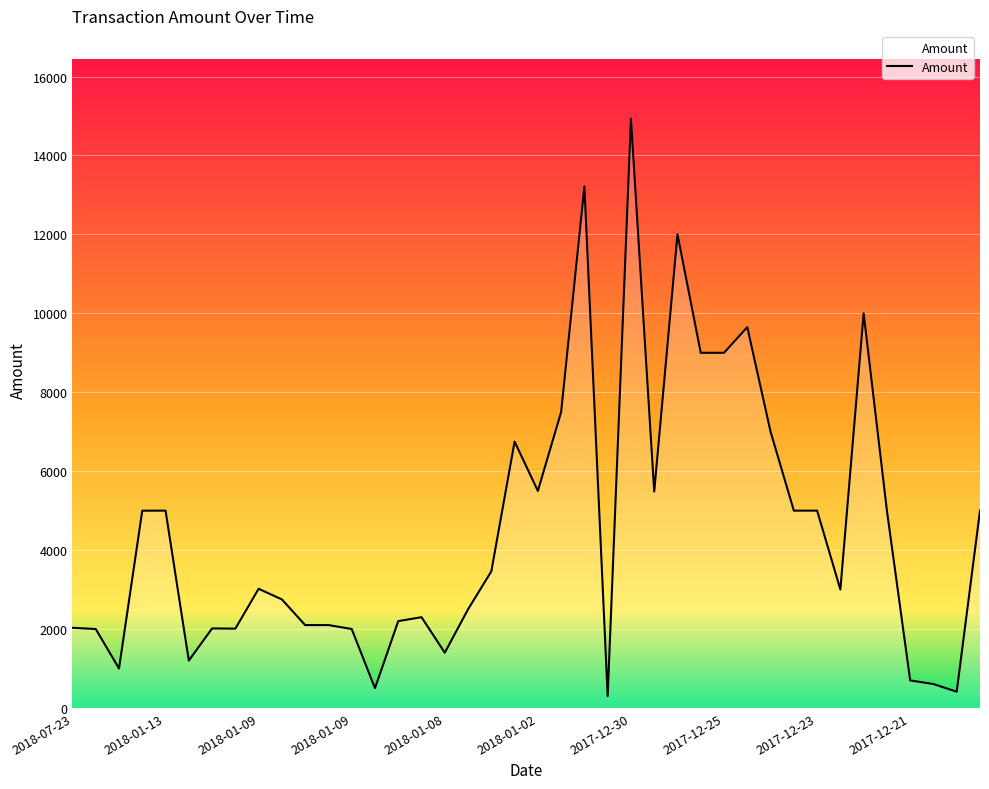

What is the maximum value shown in the chart?

14931.6